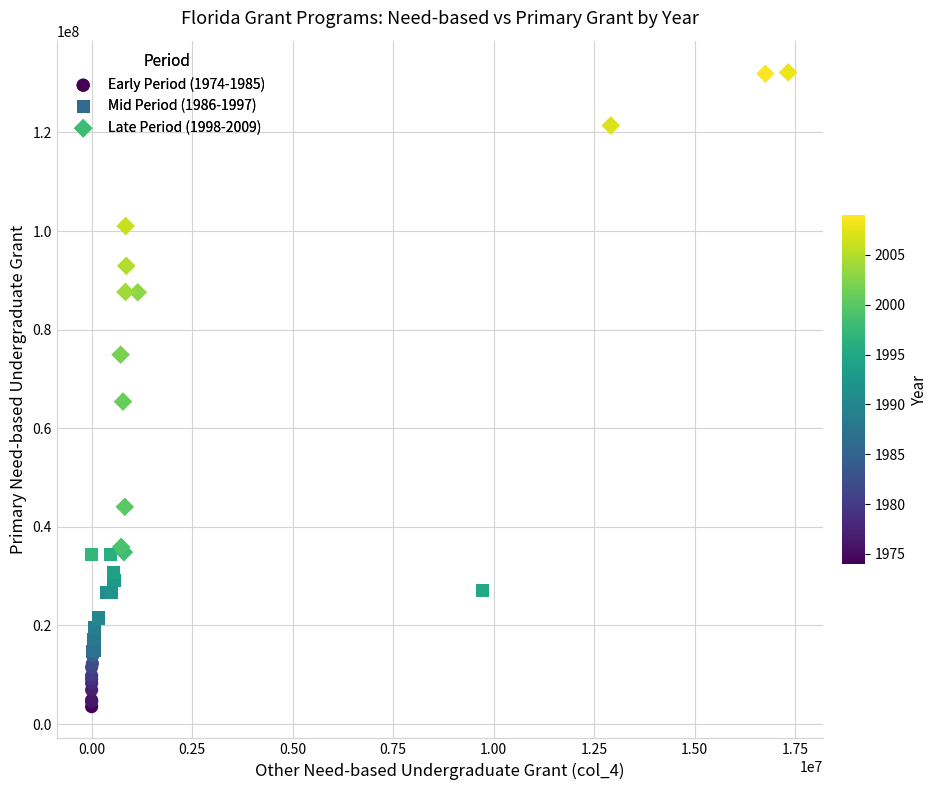

Which series has the largest Y range (max minus min)?

Late Period (1998-2009)